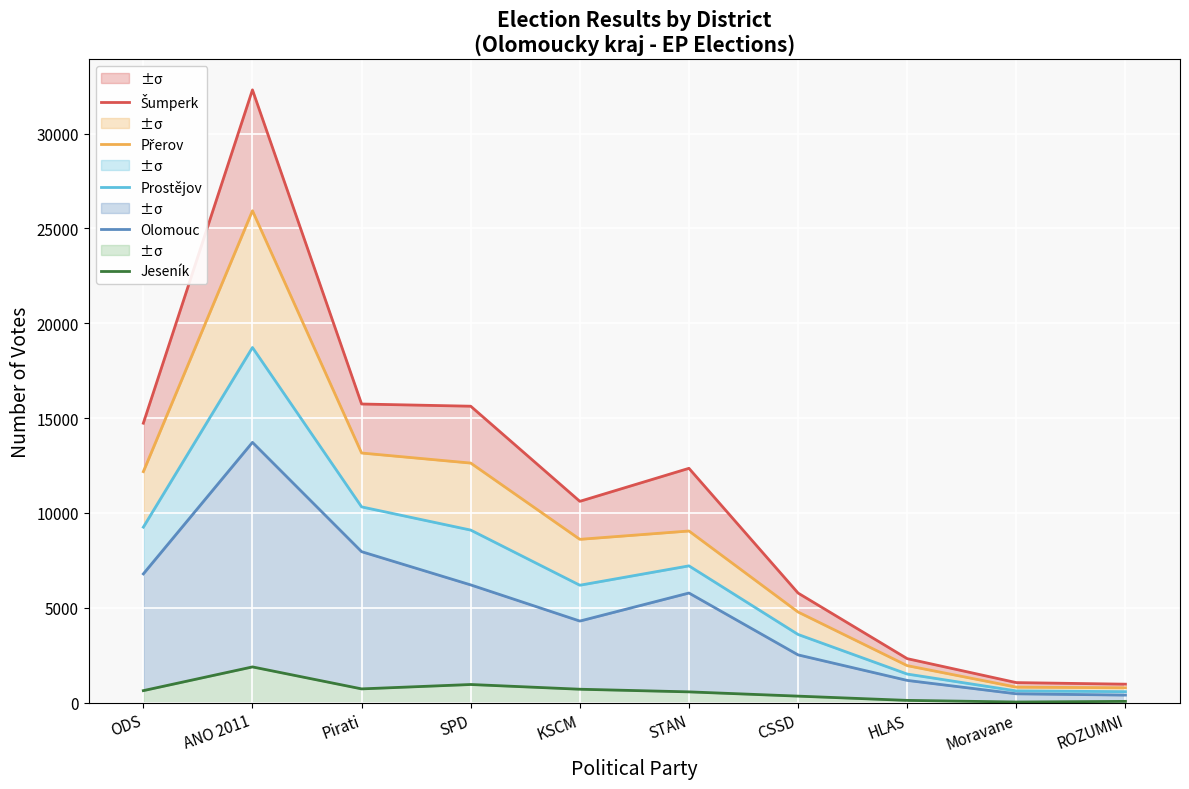

How many data points in Šumperk are less than 12353?

5